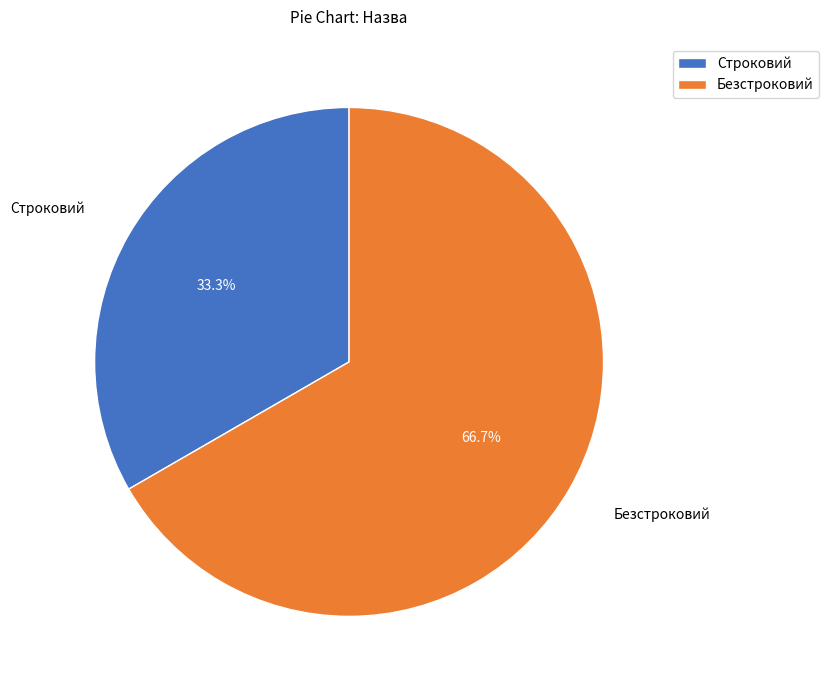

What is the smallest slice in the pie chart?

Строковий